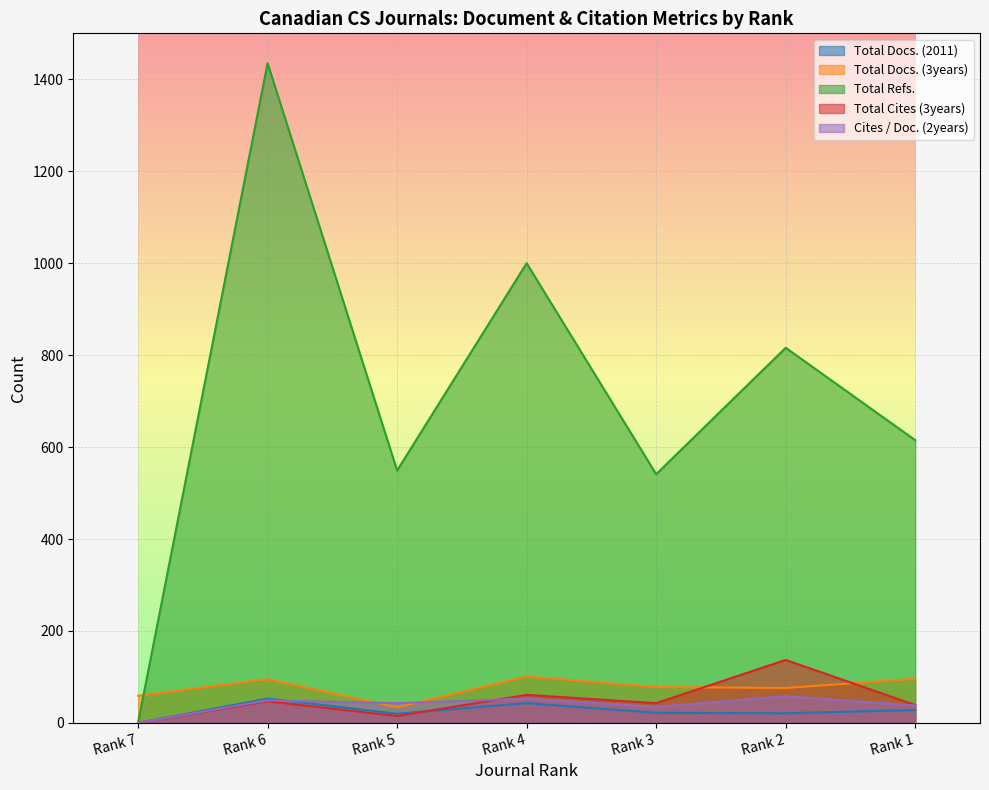

What is the spread (max minus min) of values at Rank 5?

534